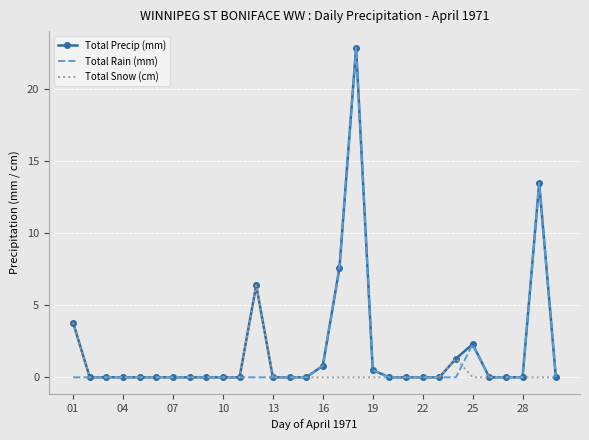

What are all the series names shown in the legend?

Total Precip (mm), Total Rain (mm), Total Snow (cm)